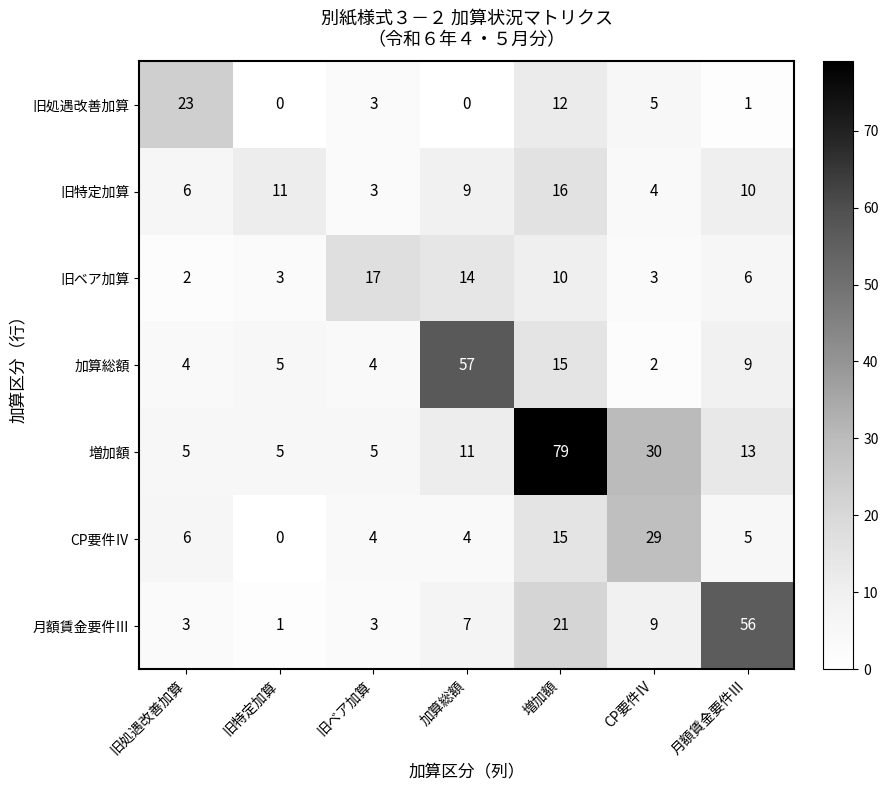

What is the difference between the maximum and second lowest values in the 増加額 series?

74